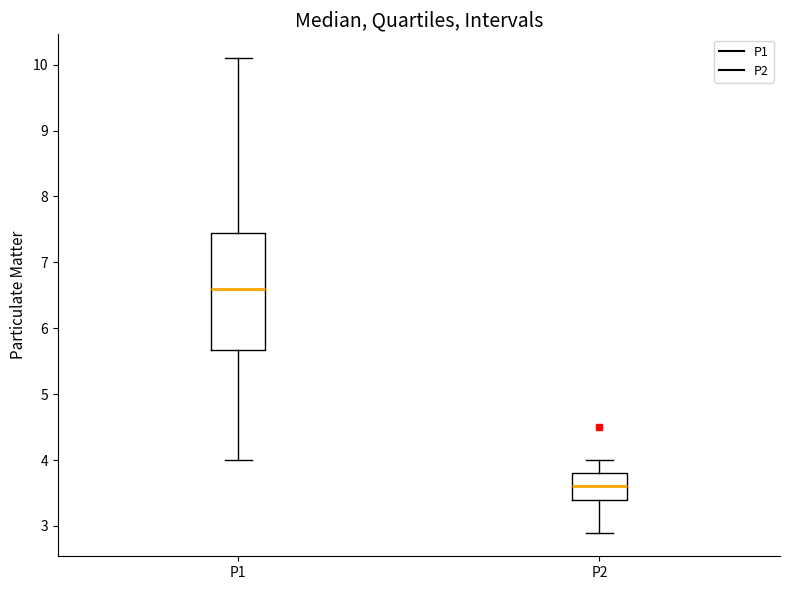

Which box's median line is the highest?

P1